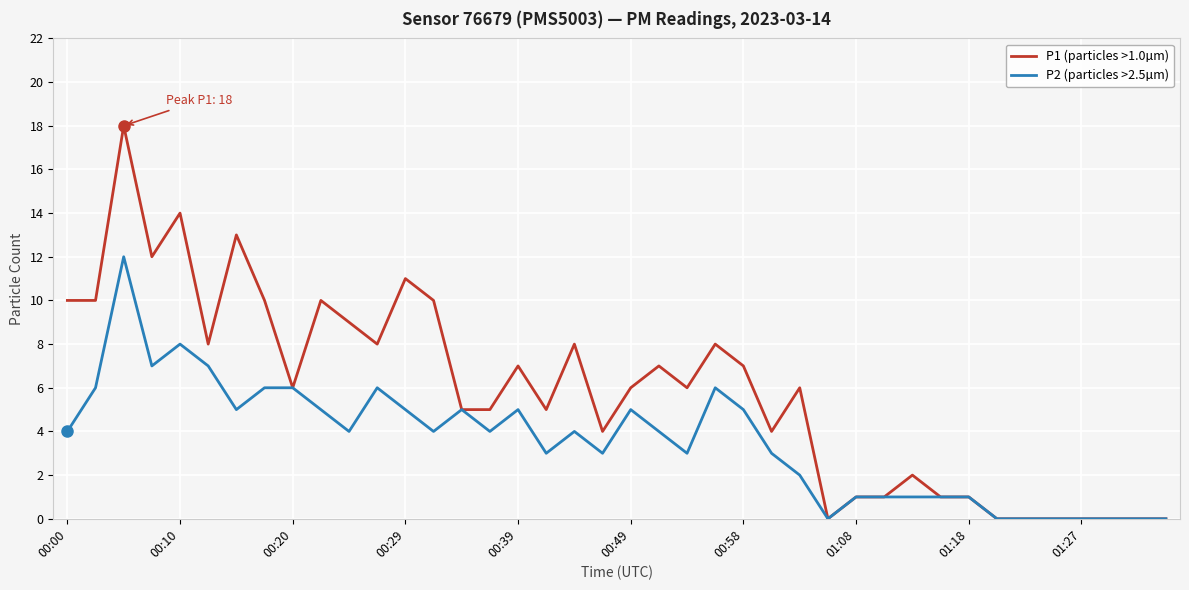

List the series in order of their overall mean, highest first.

P1 (particles >1.0µm), P2 (particles >2.5µm)